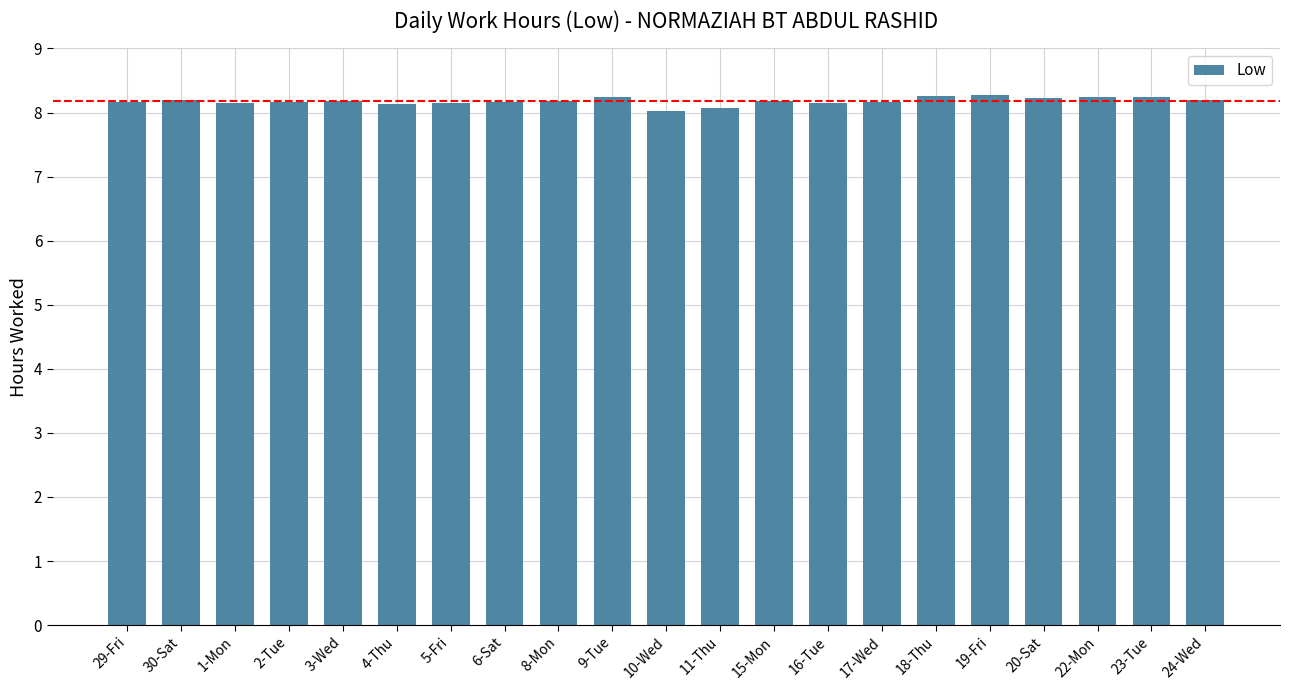

Approximately how many times larger is the value at 2-Tue compared to 17-Wed?

1.0